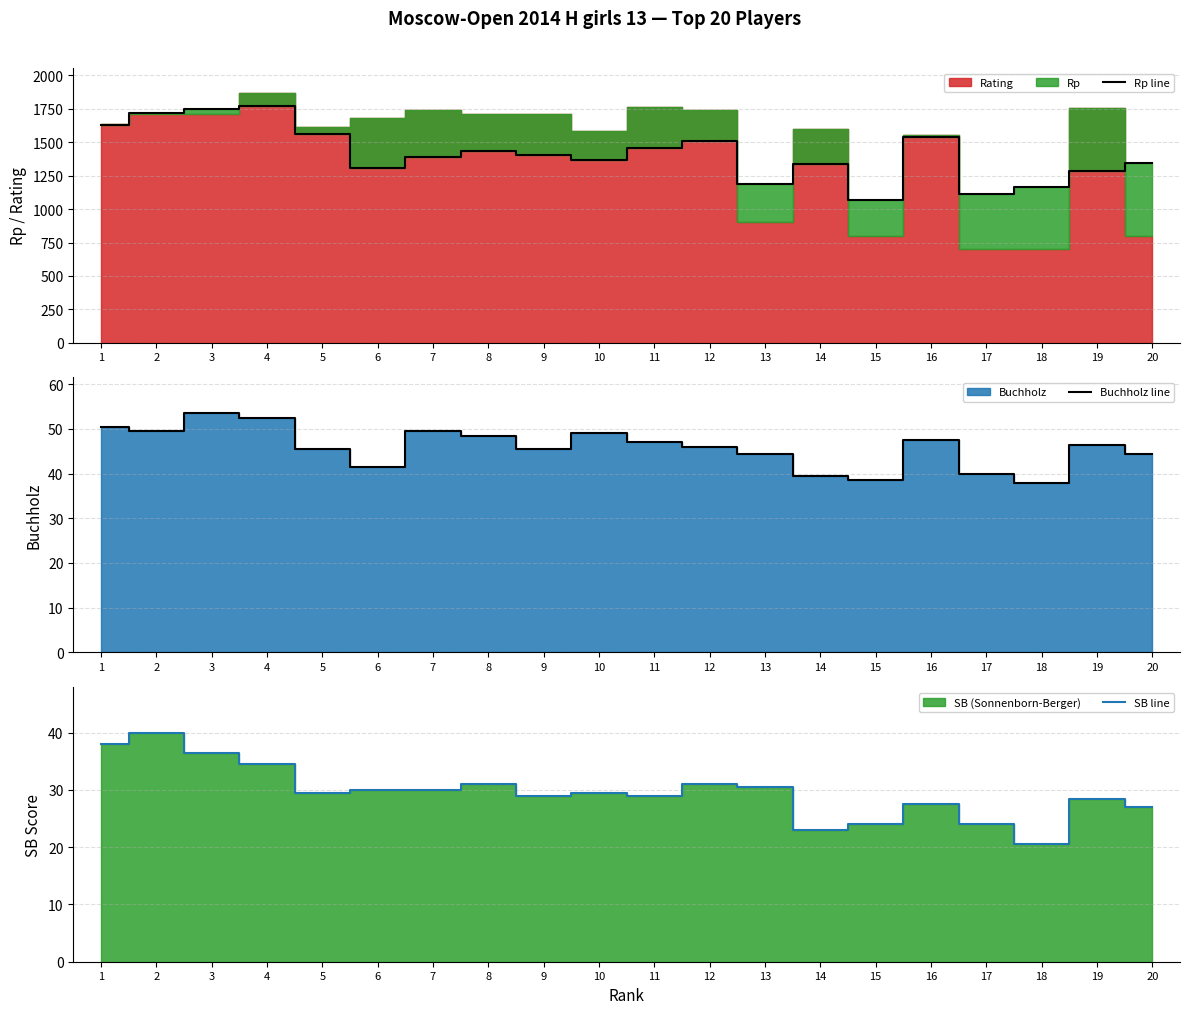

Which category has the highest value in the Rp line series?

4